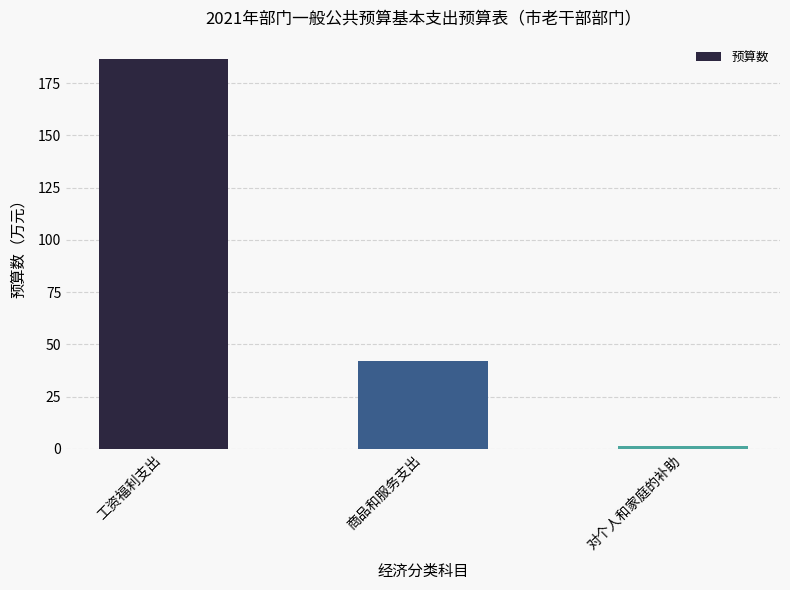

Where is the data nearest to the value 93?

商品和服务支出